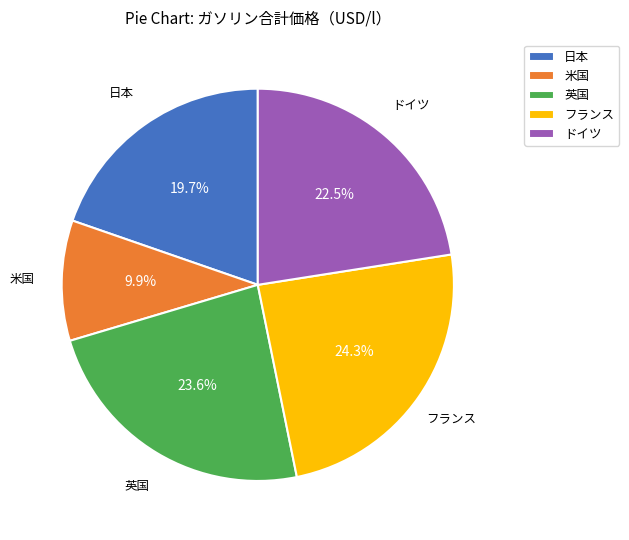

The 米国 slice represents 3% of the pie. True or false?

False